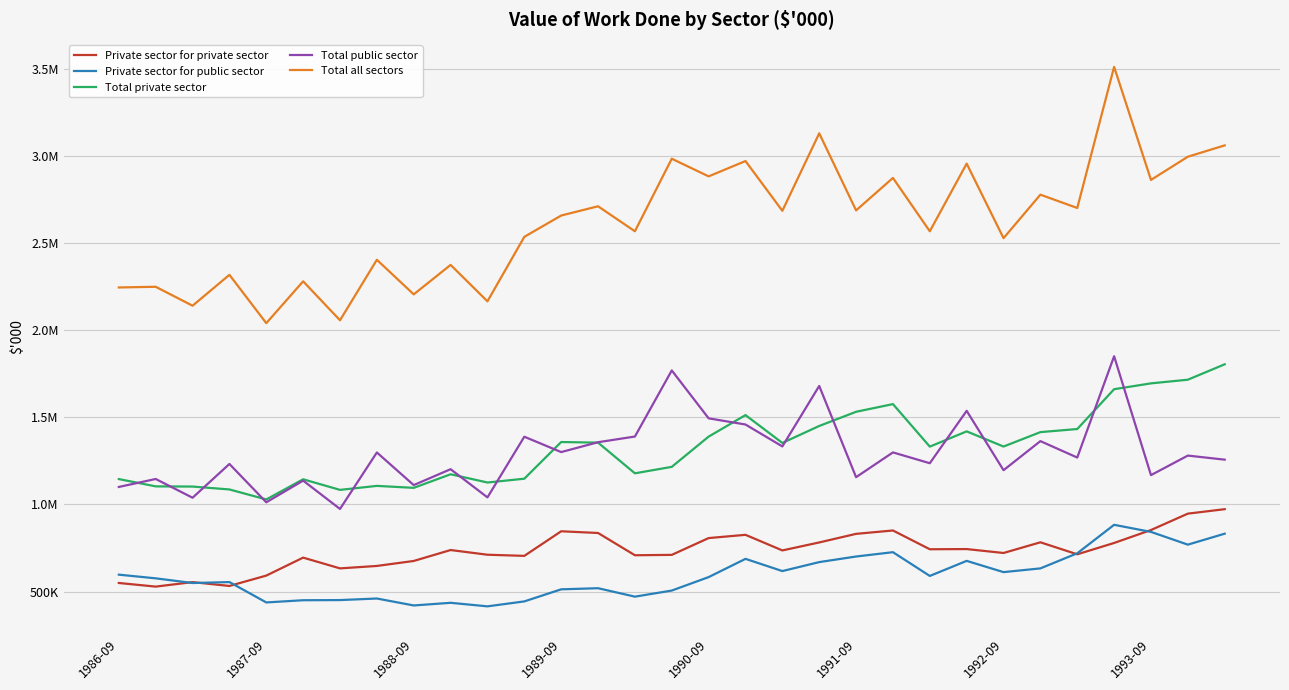

What is the maximum value shown in the chart?

3513313